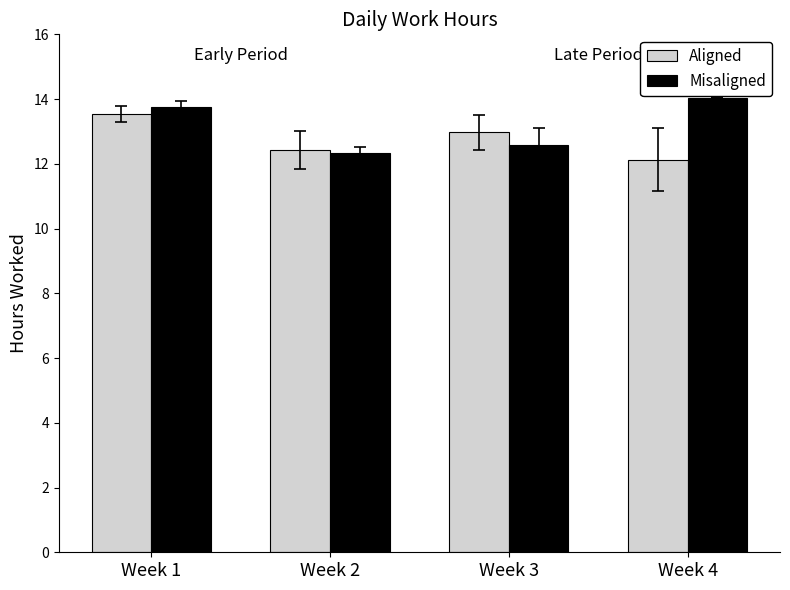

Which series has the widest spread of values?

Misaligned